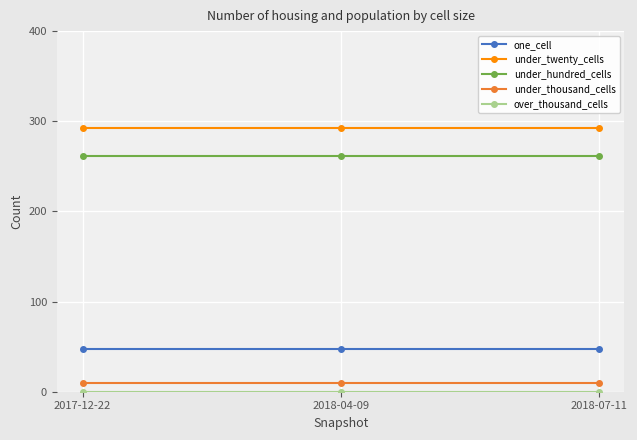

What is the label of the 3rd point from the left?

2018-07-11